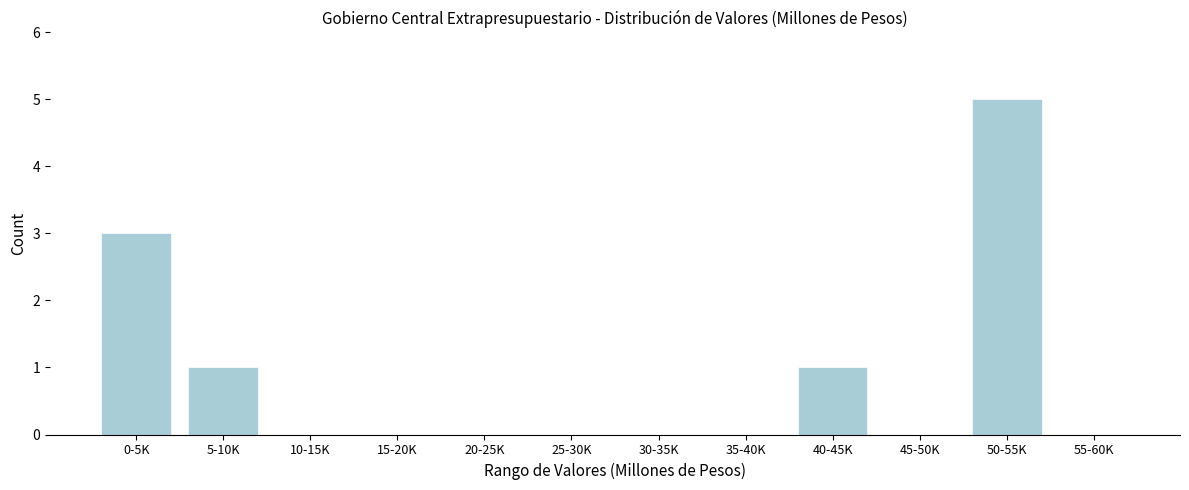

Reading left to right, list all the values displayed in this chart.

0-5K=3	5-10K=1	10-15K=0	15-20K=0	20-25K=0	25-30K=0	30-35K=0	35-40K=0	40-45K=1	45-50K=0	50-55K=5	55-60K=0